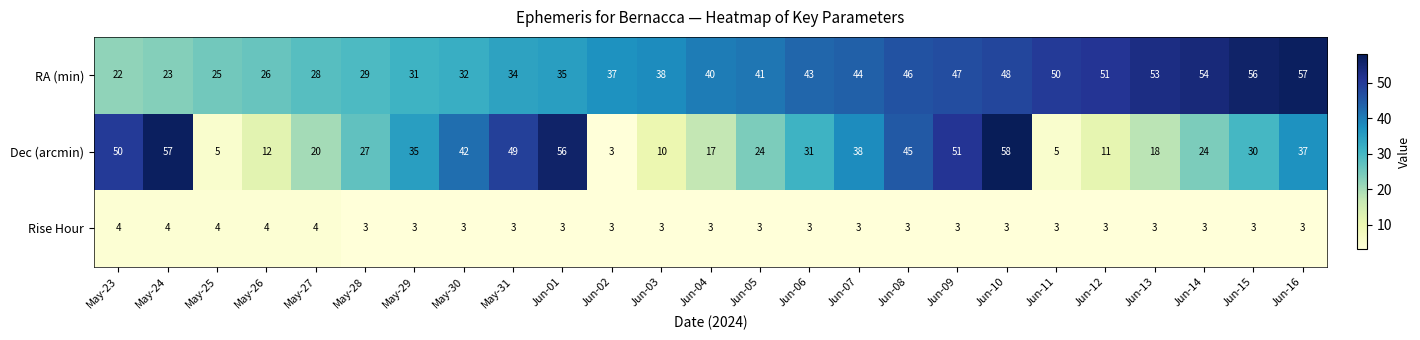

List the series in order of their peak value, lowest first.

Rise Hour, RA (min), Dec (arcmin)